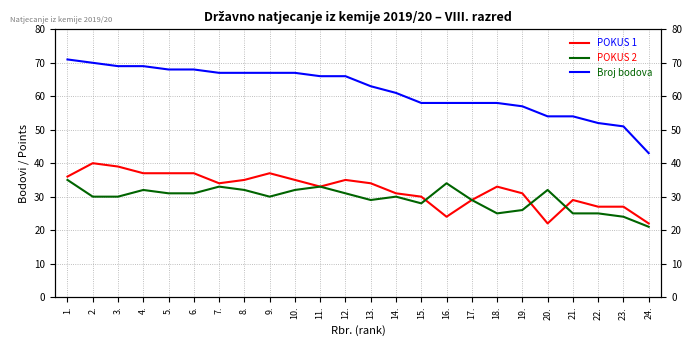

Which series changed the most between 8. and 22.?

Broj bodova